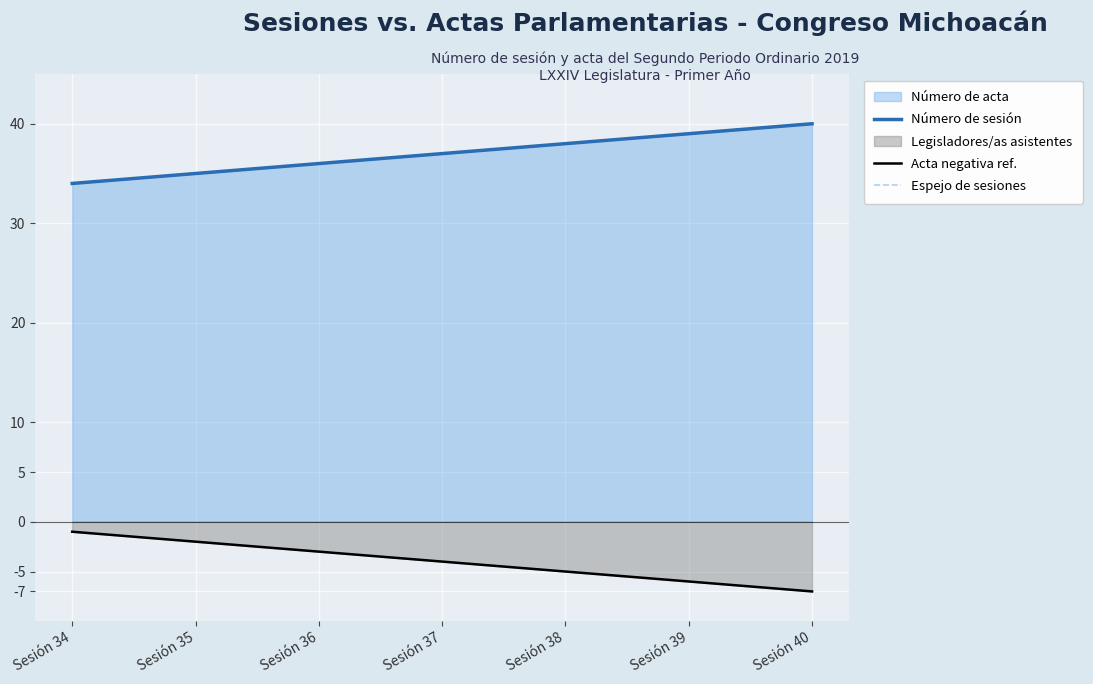

Read the Número de sesión value at Sesión 37.

37